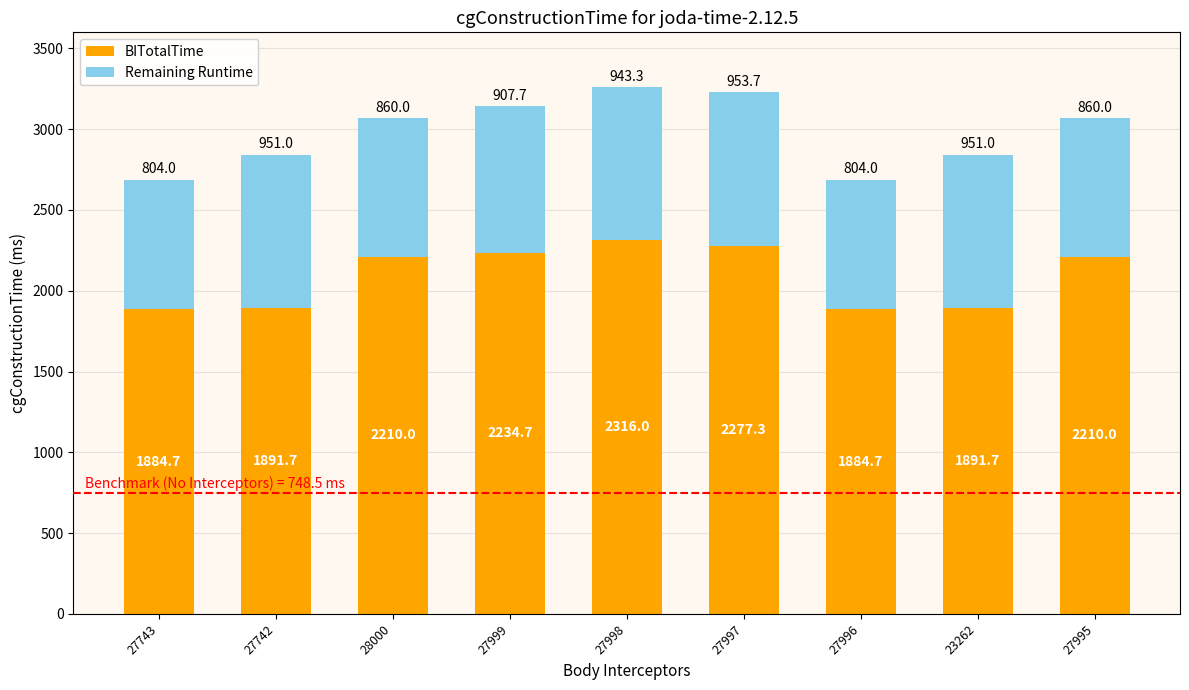

What is the sum of all BITotalTime values?

18800.8